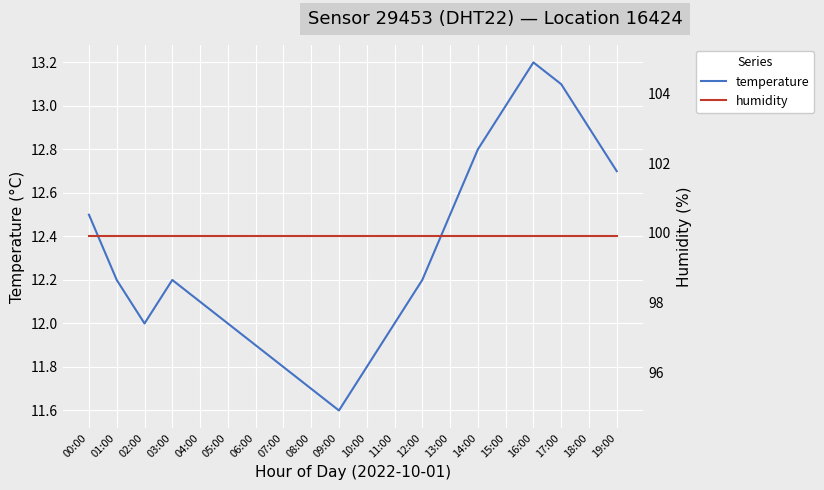

What is the value of the humidity point at the 16th from the left?

99.9